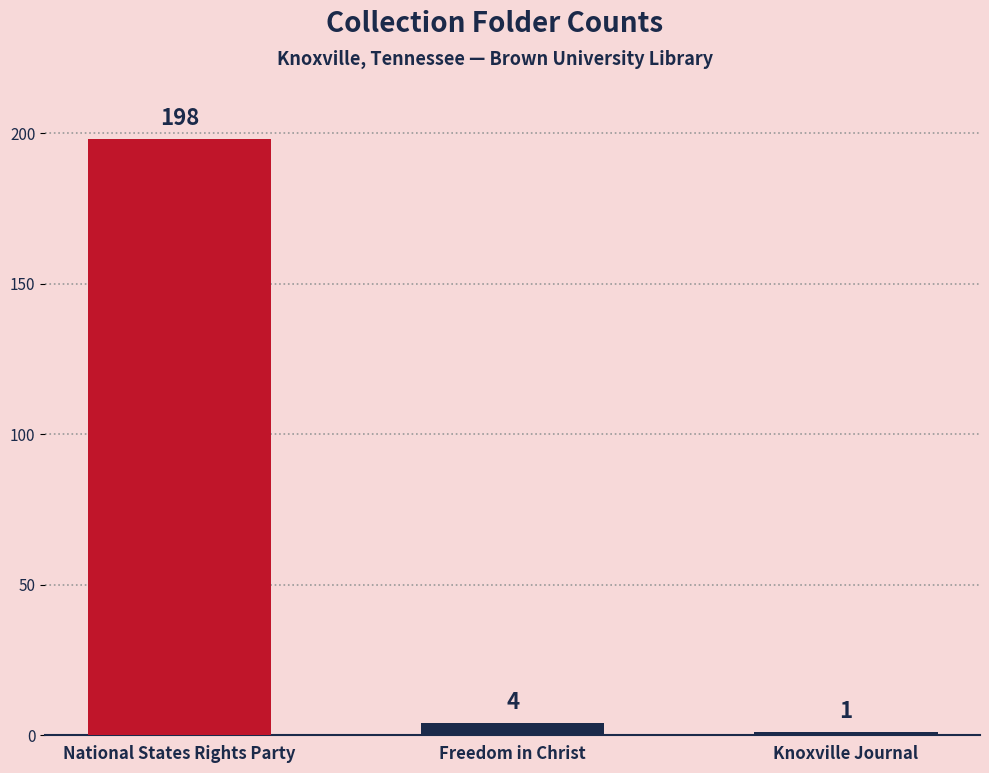

Rank the categories by value from highest to lowest.

National States Rights Party, Freedom in Christ, Knoxville Journal